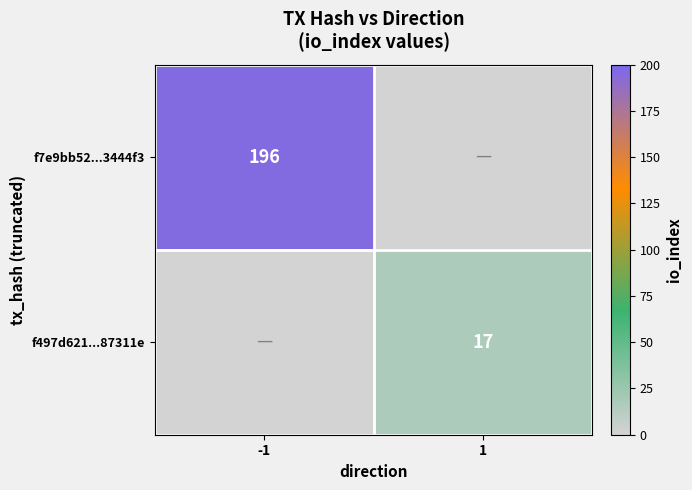

Between 1 and -1, which is larger?

-1